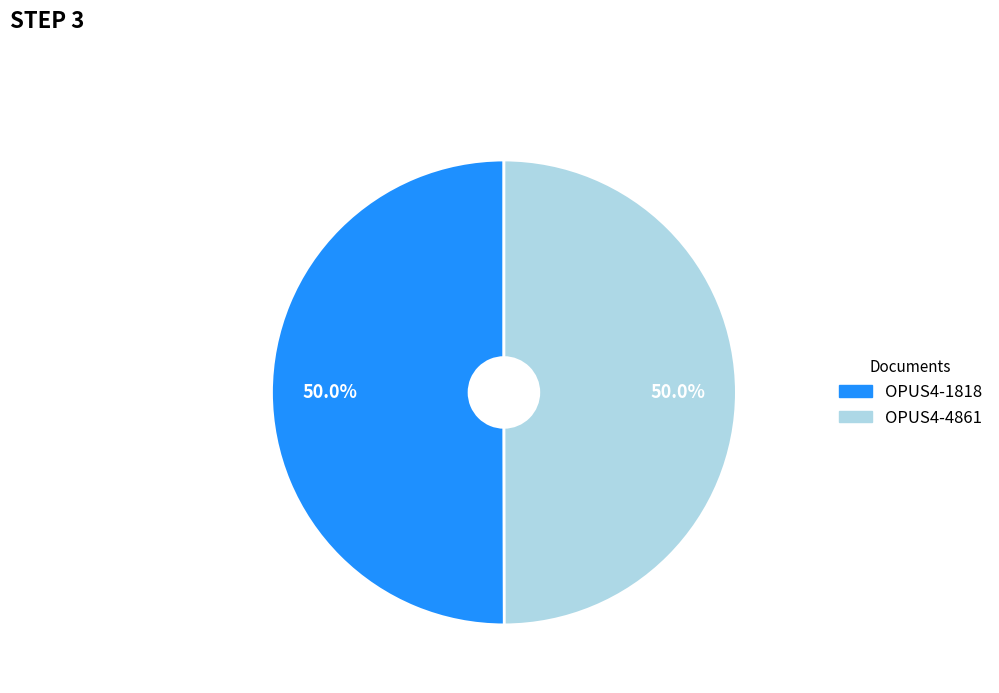

True or false: OPUS4-1818 accounts for 62% of the total.

False